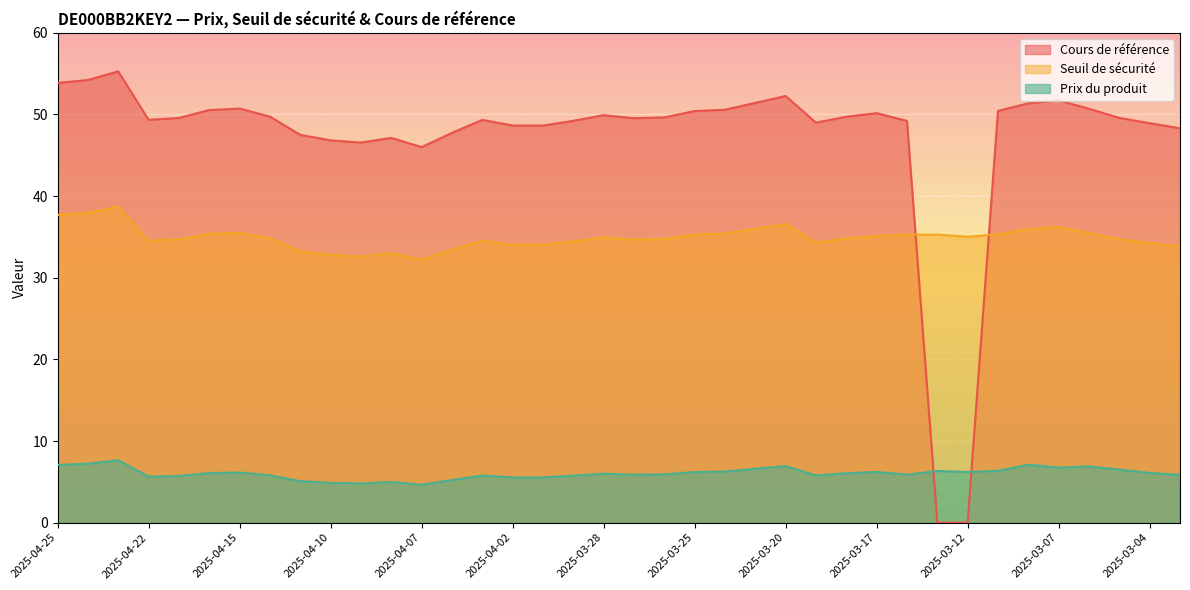

At which category is the sum across all series the highest?

2025-04-23